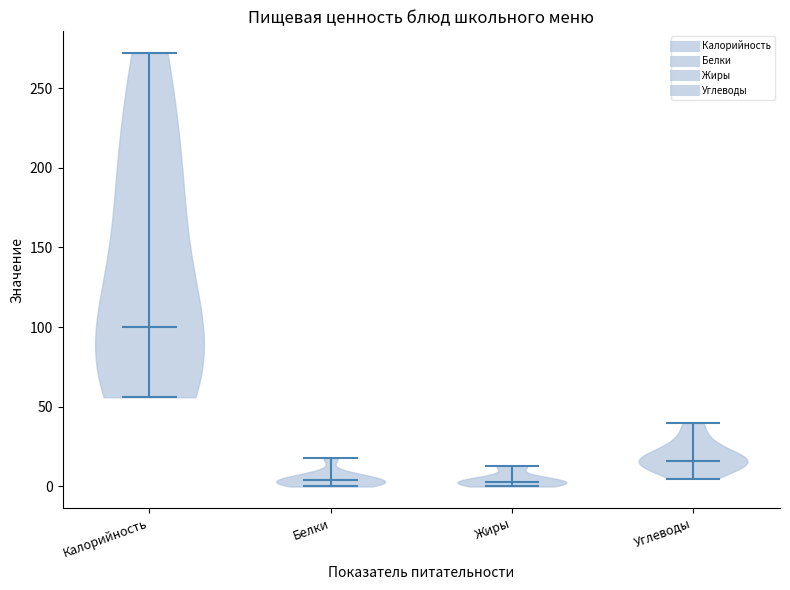

Reading left to right, read every violin against the y-axis: where its median line is, and the lowest and highest points it reaches. The values are not printed on the chart, so give them approximately, as read against the axis.

Калорийность: median line 100, lowest point 55, highest point 270
Белки: median line 5, lowest point 0, highest point 20
Жиры: median line 5, lowest point 0, highest point 15
Углеводы: median line 15, lowest point 5, highest point 40